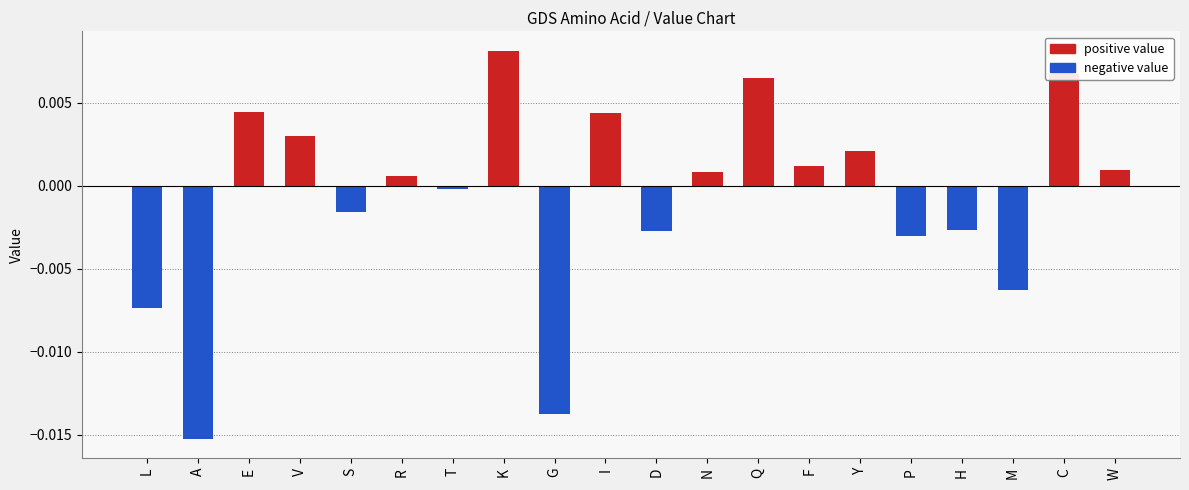

Rank the categories by value from lowest to highest.

A, G, L, M, P, D, H, S, T, R, N, W, F, Y, V, I, E, Q, C, K